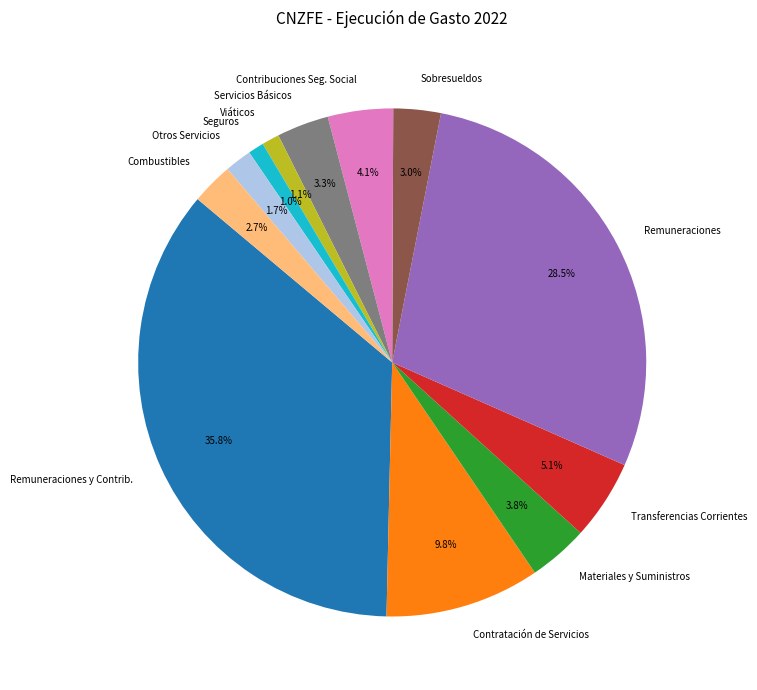

Do Materiales y Suministros and Viáticos together represent more than half of the pie?

No